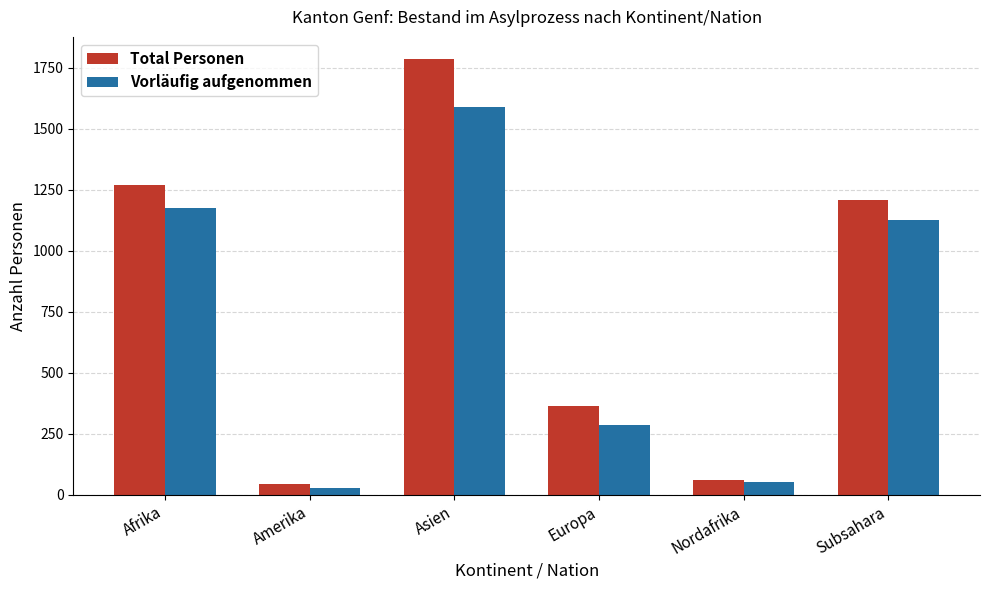

What is the approximate value of Vorläufig aufgenommen at Amerika, to the nearest 50?

50